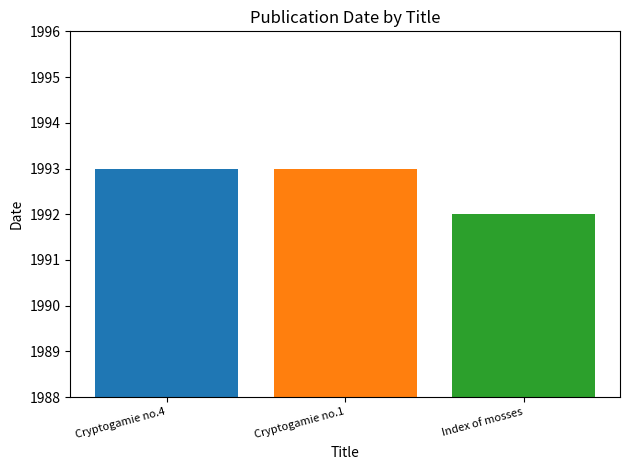

What is the minimum value shown in the chart?

1992